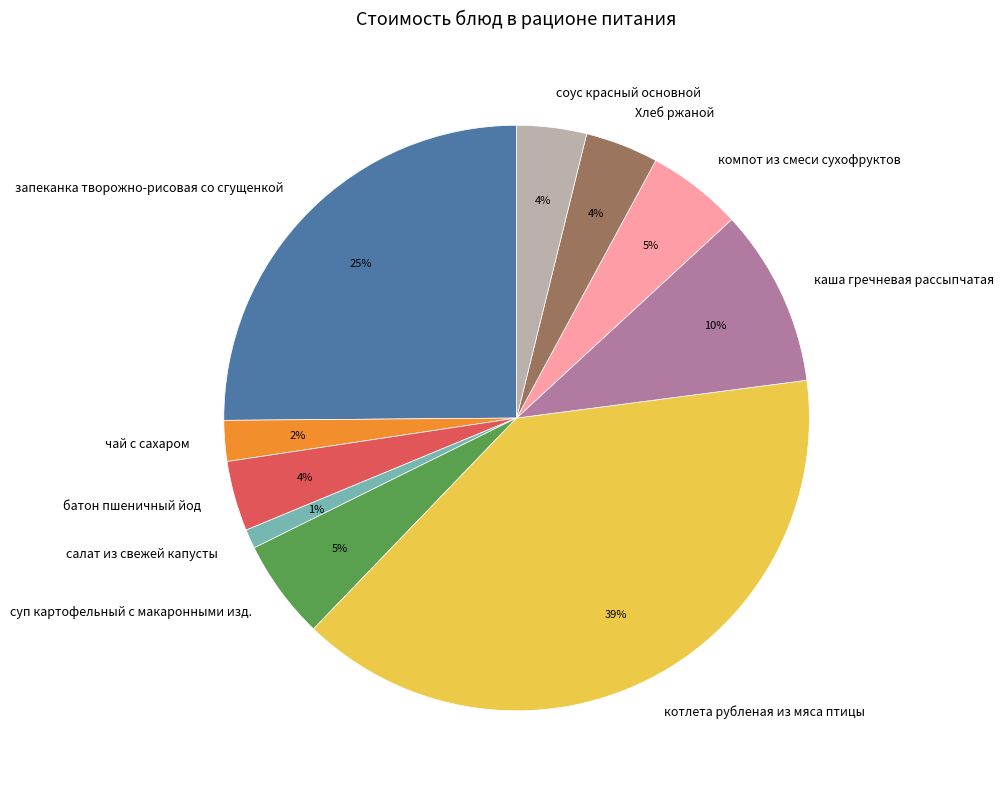

The салат из свежей капусты slice represents 11% of the pie. True or false?

False